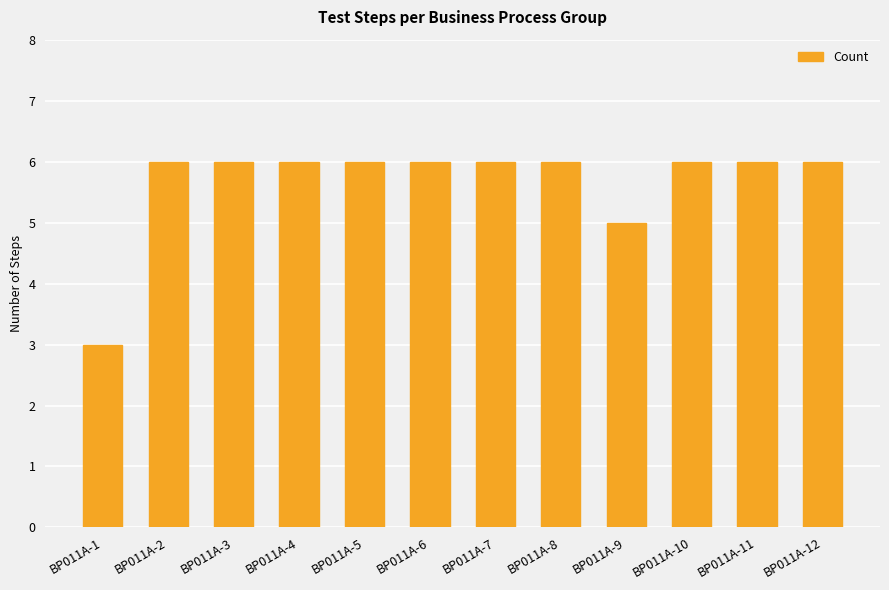

What is the change in value from BP011A-3 to BP011A-9?

-1